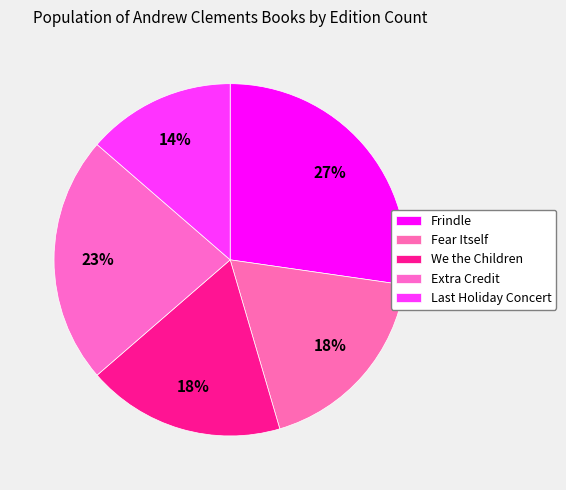

Count the number of slices in the pie.

5